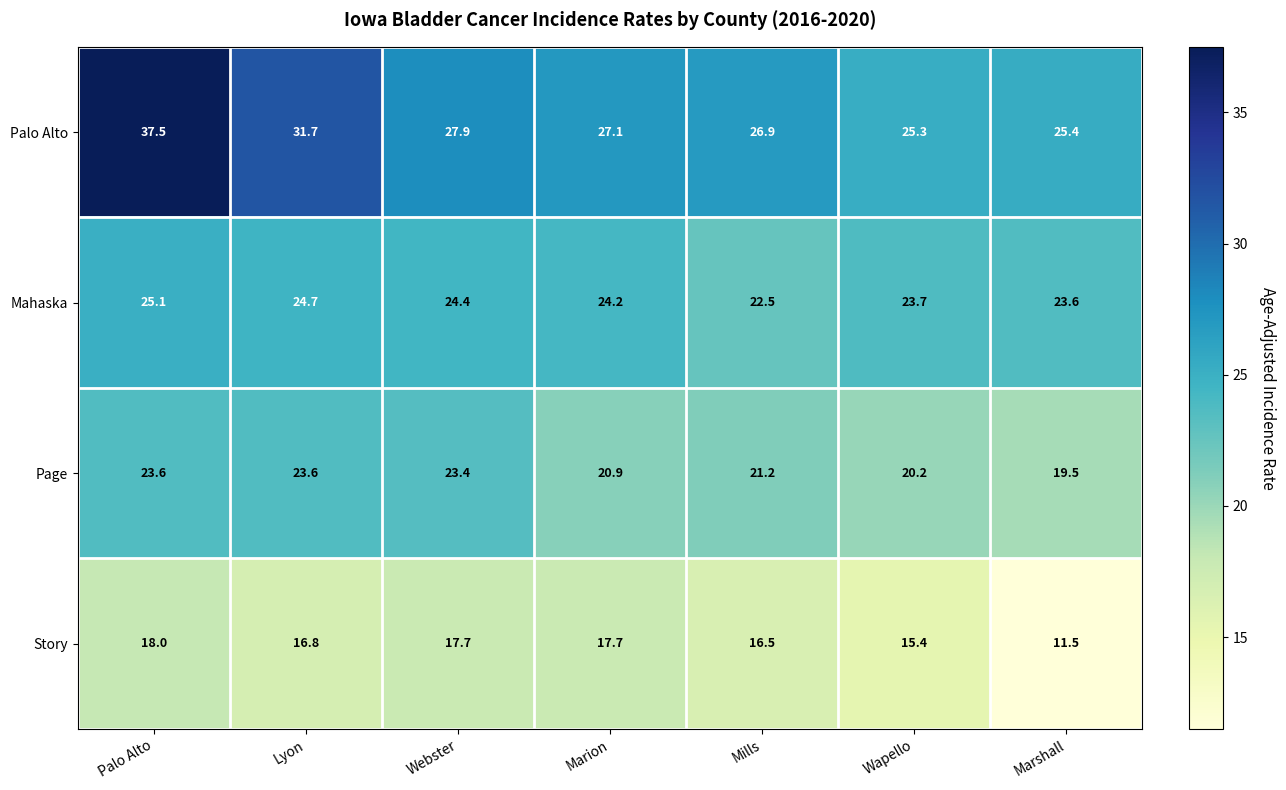

What is the spread (max minus min) of values at Marion?

9.4